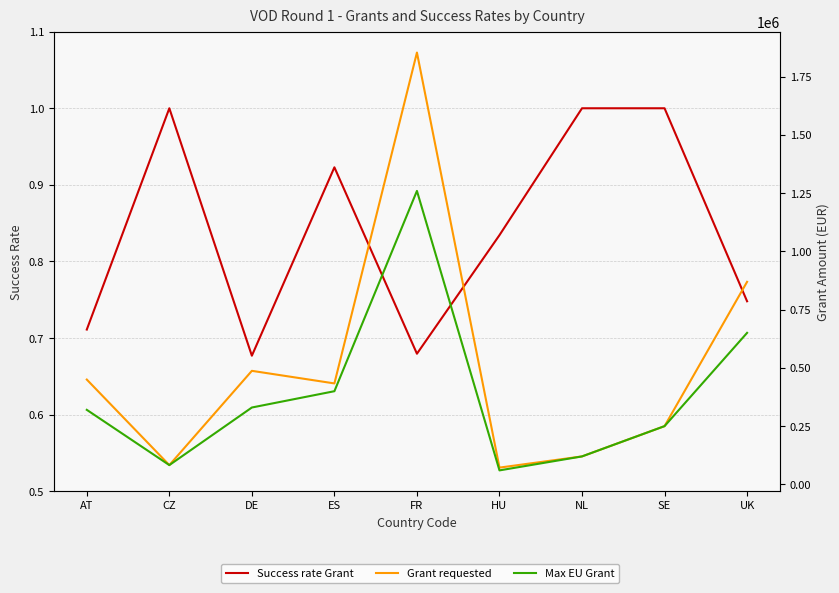

Rank the series by their average value, from lowest to highest.

Success rate Grant, Max EU Grant, Grant requested